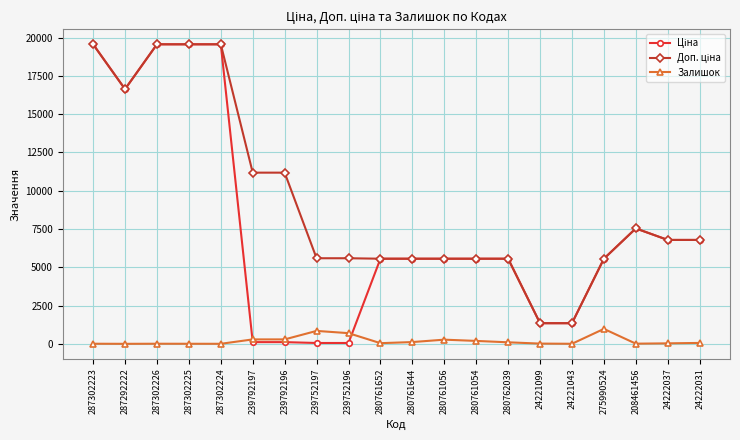

True or false: Залишок has a value of 3.0 at 287302224.

True